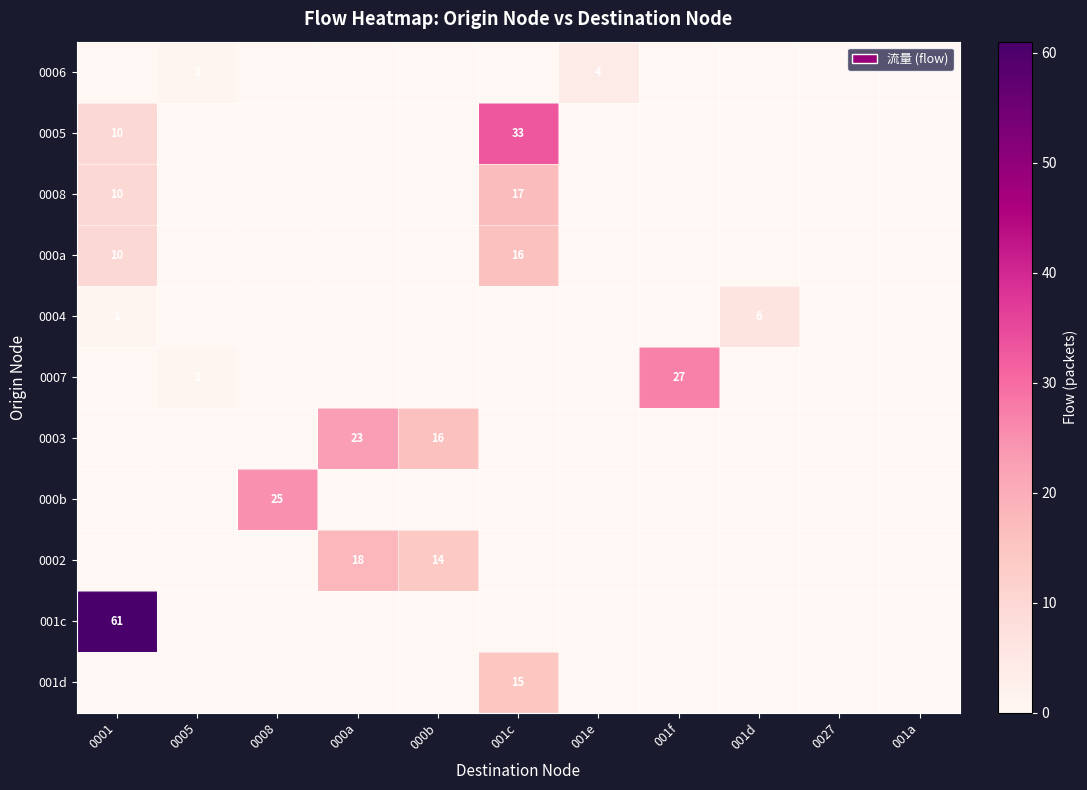

The 0008 series shows -12 at 001f. True or false?

False